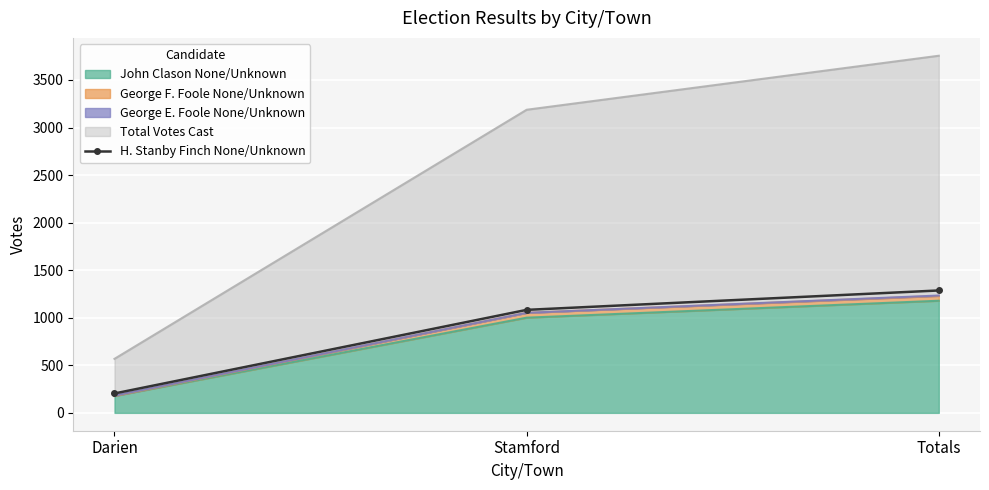

Reading right to left, list all the values displayed in this chart.

Totals=1287	Stamford=1083	Darien=204